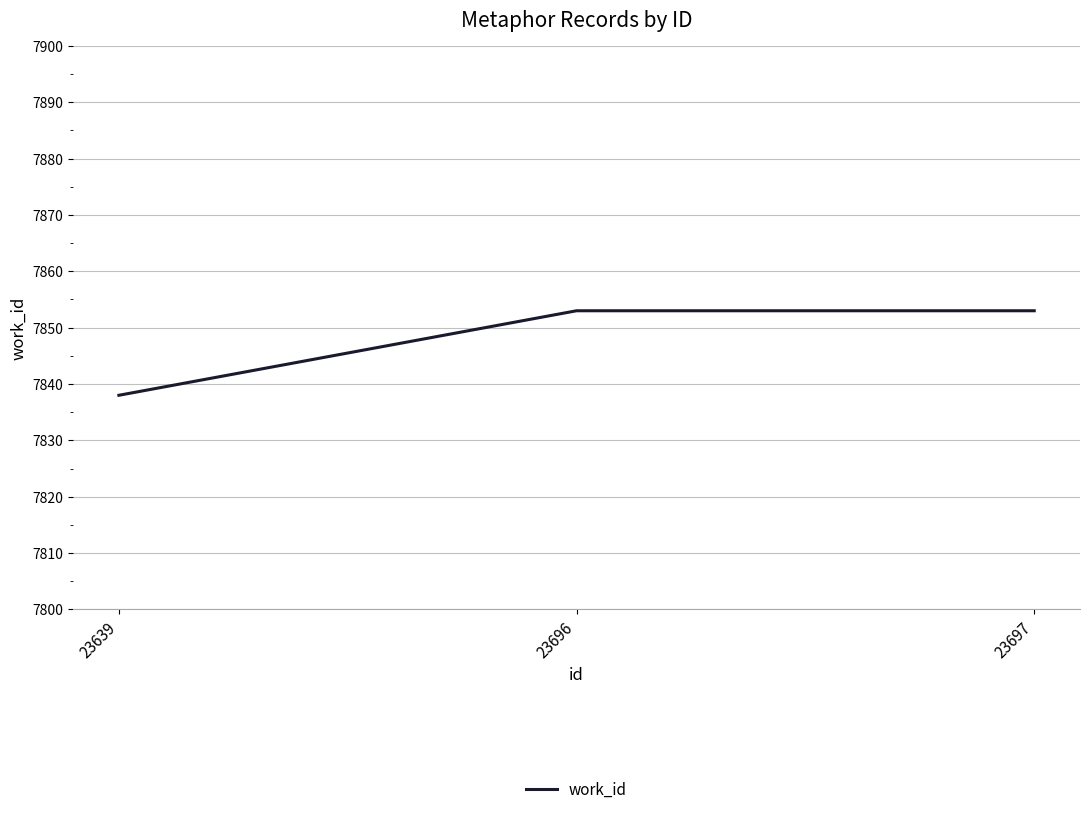

What is the sum of the values at 23696 and 23697?

15706